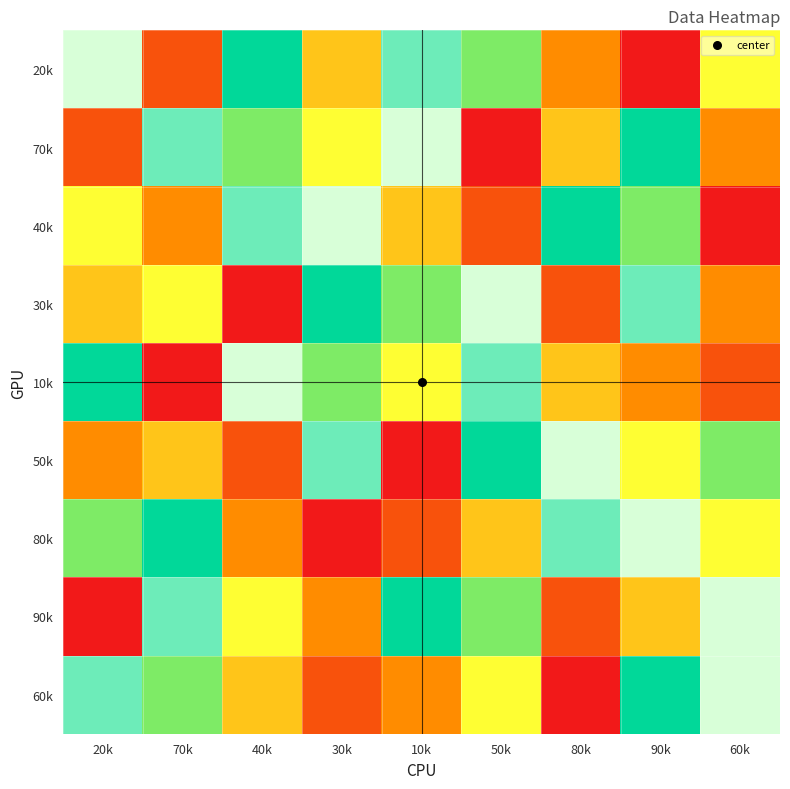

Reading right to left, transcribe all the data shown in this chart.

20k: 60k=5	90k=1	80k=3	50k=6	10k=8	30k=4	40k=7	70k=2	20k=9
70k: 60k=3	90k=7	80k=4	50k=1	10k=9	30k=5	40k=6	70k=8	20k=2
40k: 60k=1	90k=6	80k=7	50k=2	10k=4	30k=9	40k=8	70k=3	20k=5
30k: 60k=3	90k=8	80k=2	50k=9	10k=6	30k=7	40k=1	70k=5	20k=4
10k: 60k=2	90k=3	80k=4	50k=8	10k=5	30k=6	40k=9	70k=1	20k=7
50k: 60k=6	90k=5	80k=9	50k=7	10k=1	30k=8	40k=2	70k=4	20k=3
80k: 60k=5	90k=9	80k=8	50k=4	10k=2	30k=1	40k=3	70k=7	20k=6
90k: 60k=9	90k=4	80k=2	50k=6	10k=7	30k=3	40k=5	70k=8	20k=1
60k: 60k=9	90k=7	80k=1	50k=5	10k=3	30k=2	40k=4	70k=6	20k=8